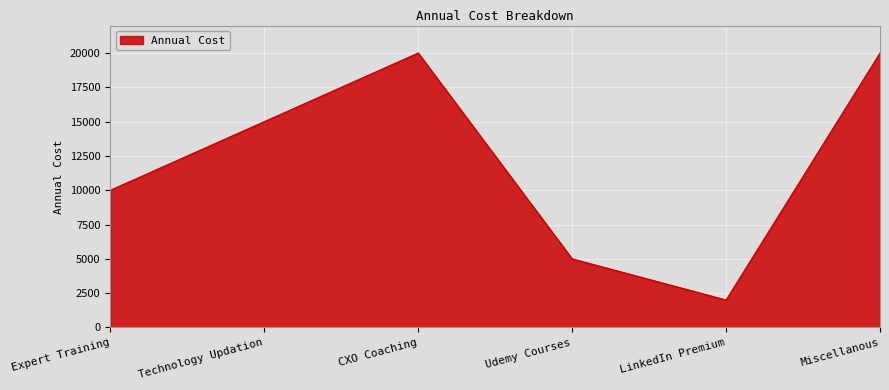

What is the smallest value displayed?

2000